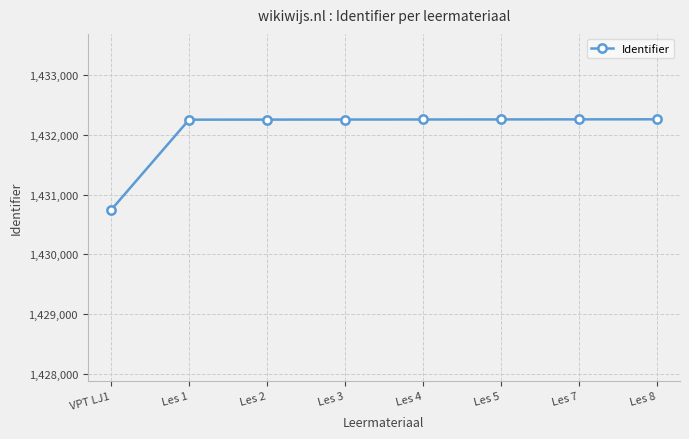

Is it true that the value at Les 3 is 2120711?

False